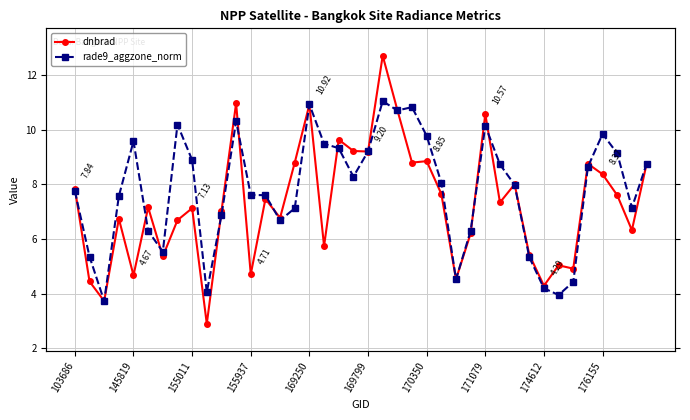

Is this an area chart (filled region under the line)?

No